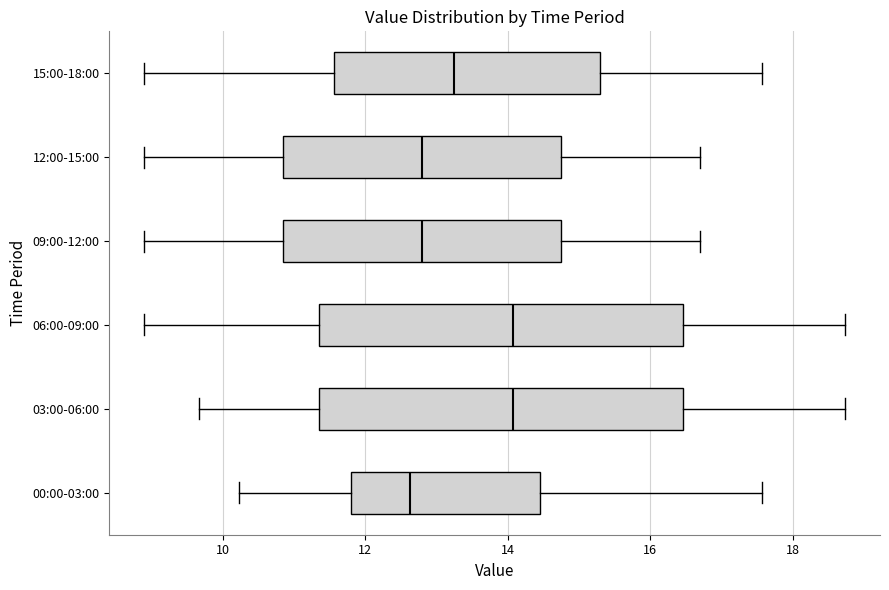

Reading bottom to top, read every box against the x-axis: the position of its median line, the range the box covers, and the ends of its whiskers. The values are not printed on the chart, so give them approximately, as read against the axis.

00:00-03:00: median 12.6, box 11.8 to 14.4, whiskers 10.2 to 17.6
03:00-06:00: median 14.0, box 11.4 to 16.4, whiskers 9.6 to 18.8
06:00-09:00: median 14.0, box 11.4 to 16.4, whiskers 9.0 to 18.8
09:00-12:00: median 12.8, box 10.8 to 14.8, whiskers 9.0 to 16.8
12:00-15:00: median 12.8, box 10.8 to 14.8, whiskers 9.0 to 16.8
15:00-18:00: median 13.2, box 11.6 to 15.2, whiskers 9.0 to 17.6